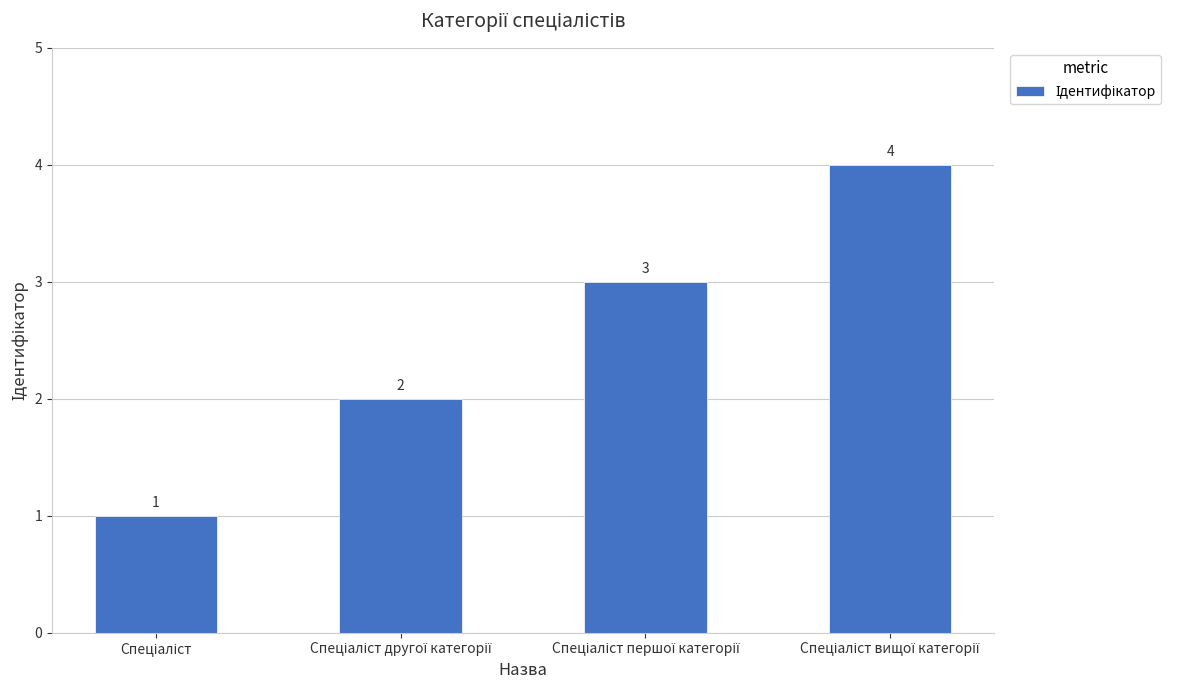

What is the maximum value shown in the chart?

4